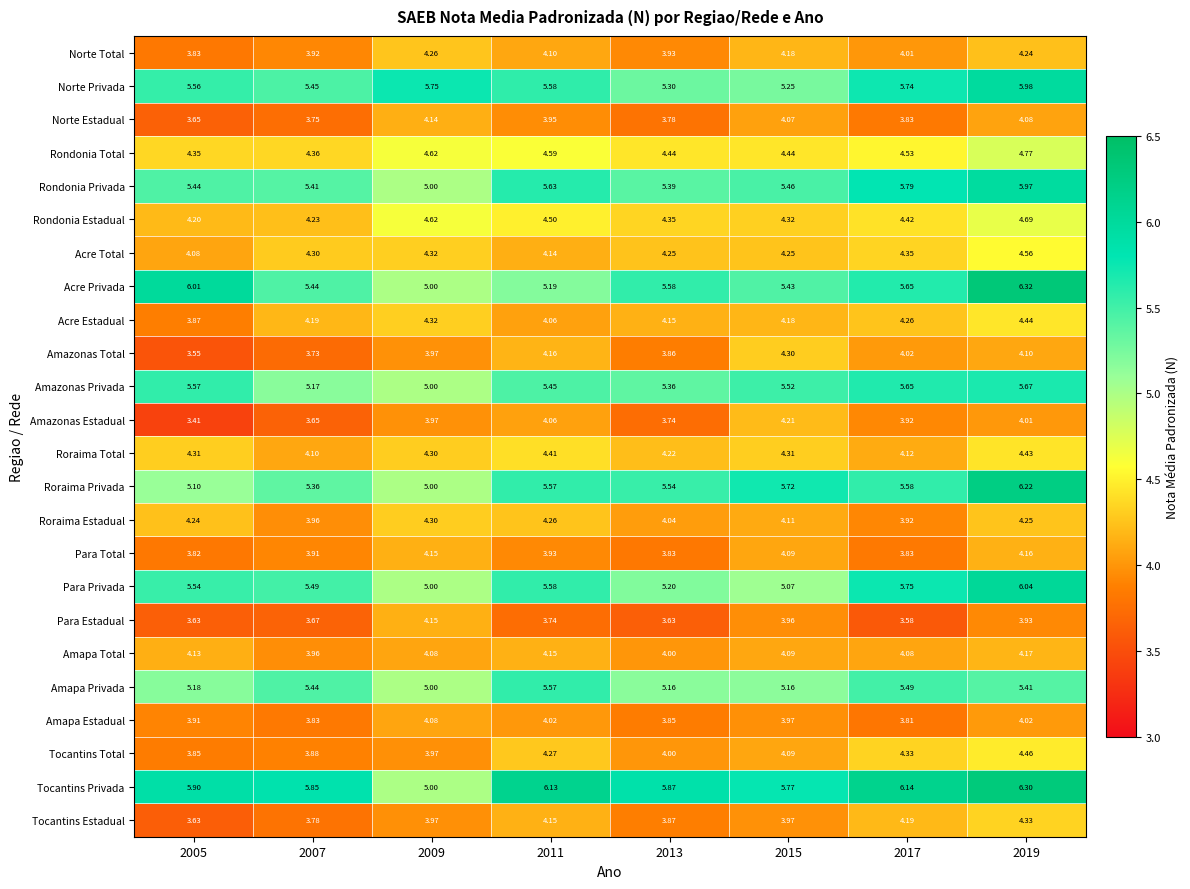

Which series has the widest spread of values?

Acre Privada